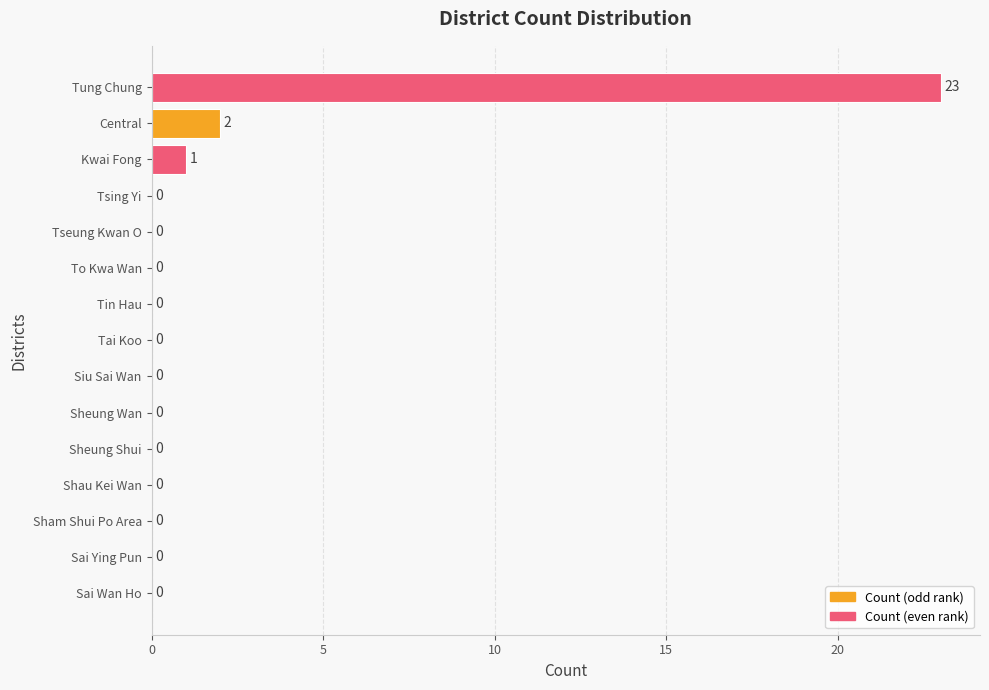

Are the bars horizontal?

Yes